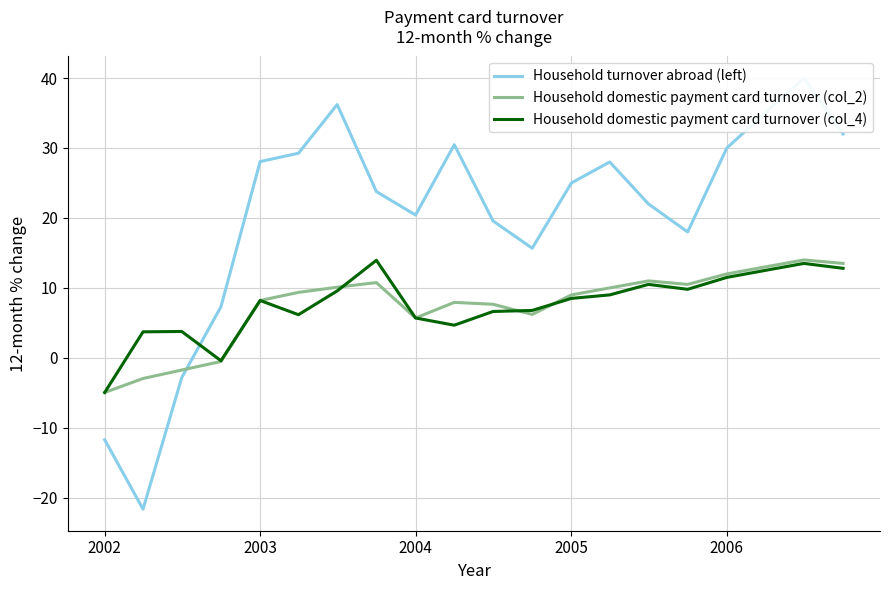

True or false: Household domestic payment card turnover (col_2) has more than 2 interior local peaks.

True